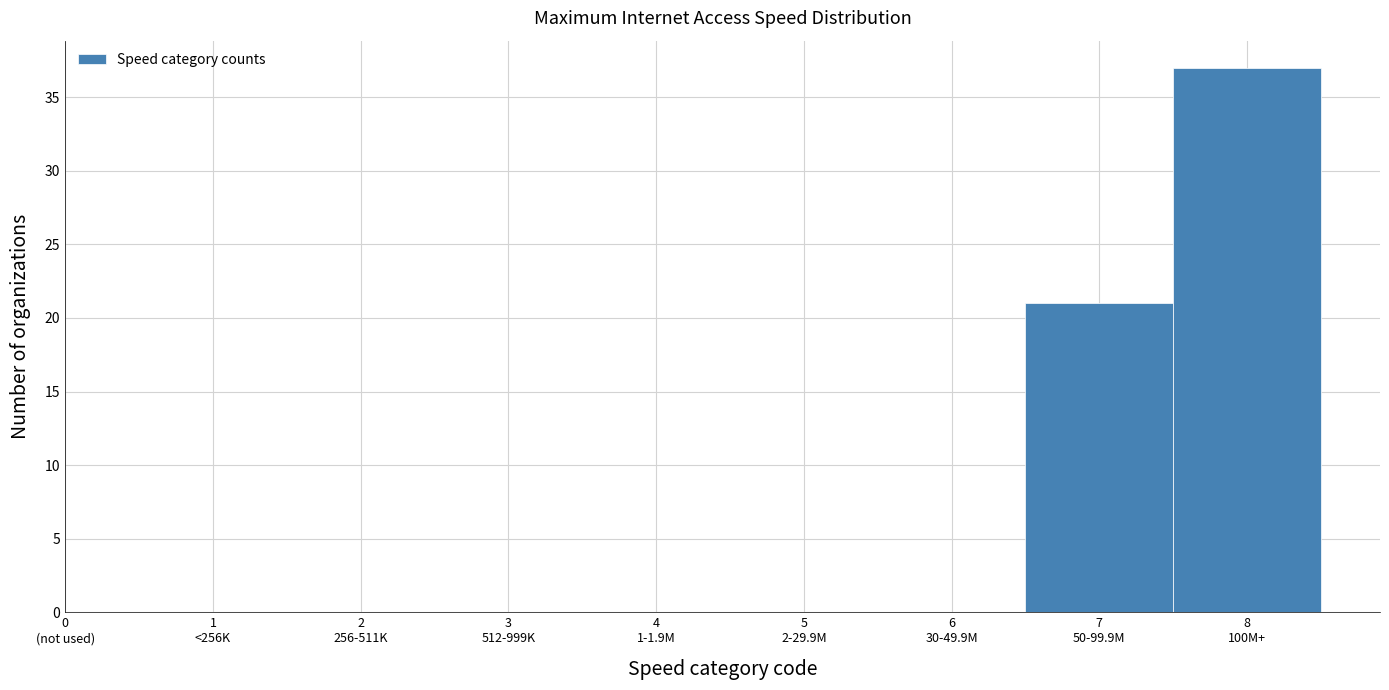

What is the greatest value displayed?

37